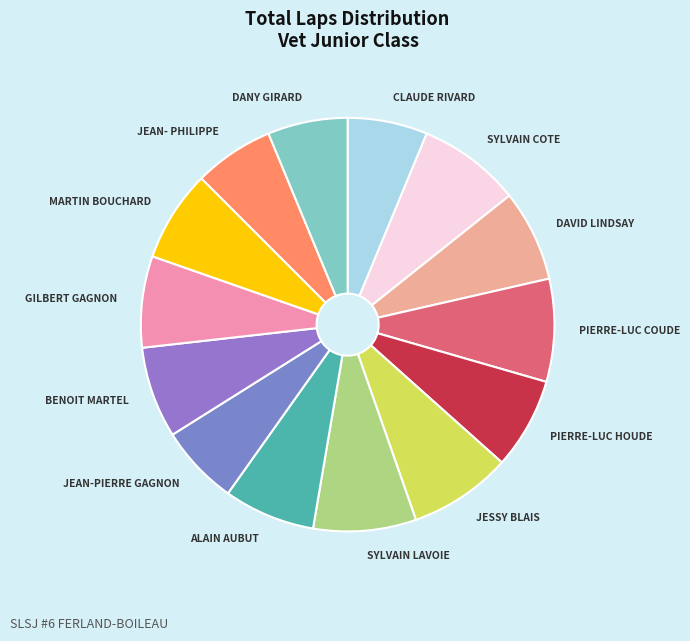

The JEAN-PIERRE GAGNON slice represents 1% of the pie. True or false?

False